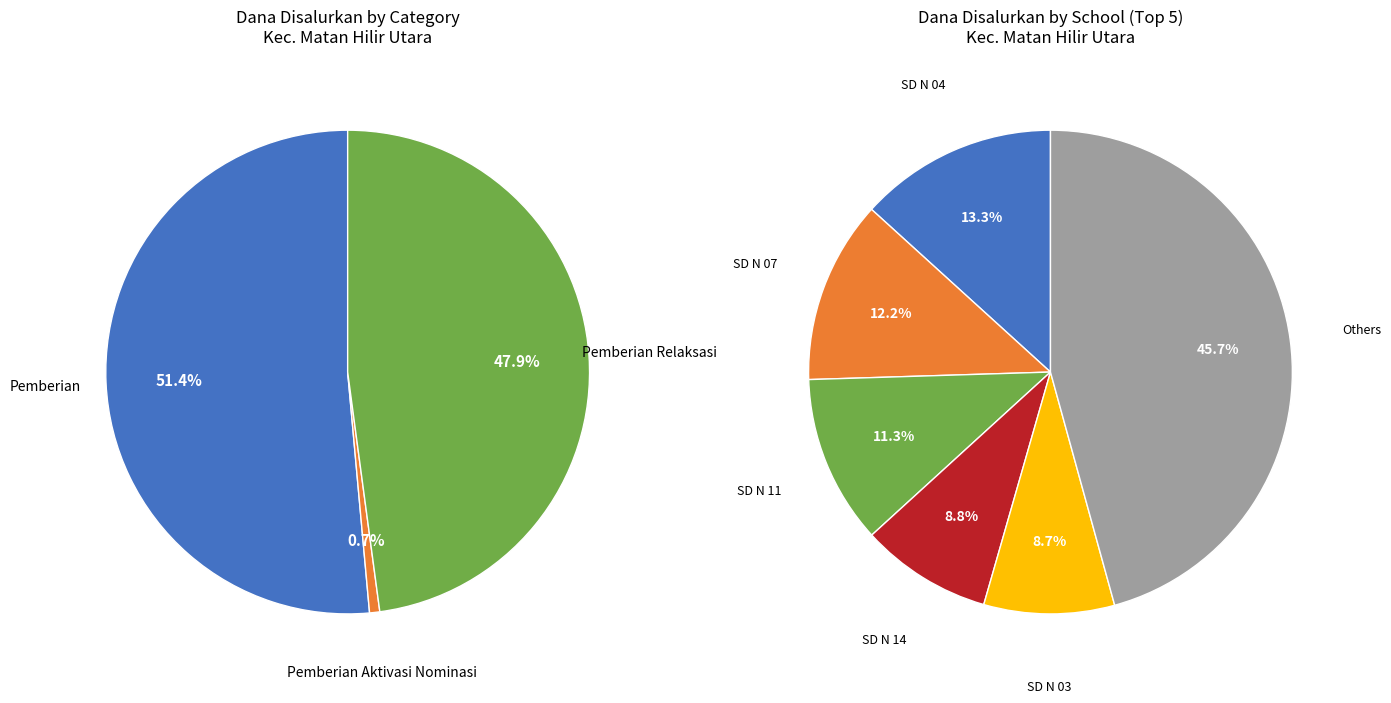

To the nearest percent, what portion does SD NEGERI 15 represent?

4%